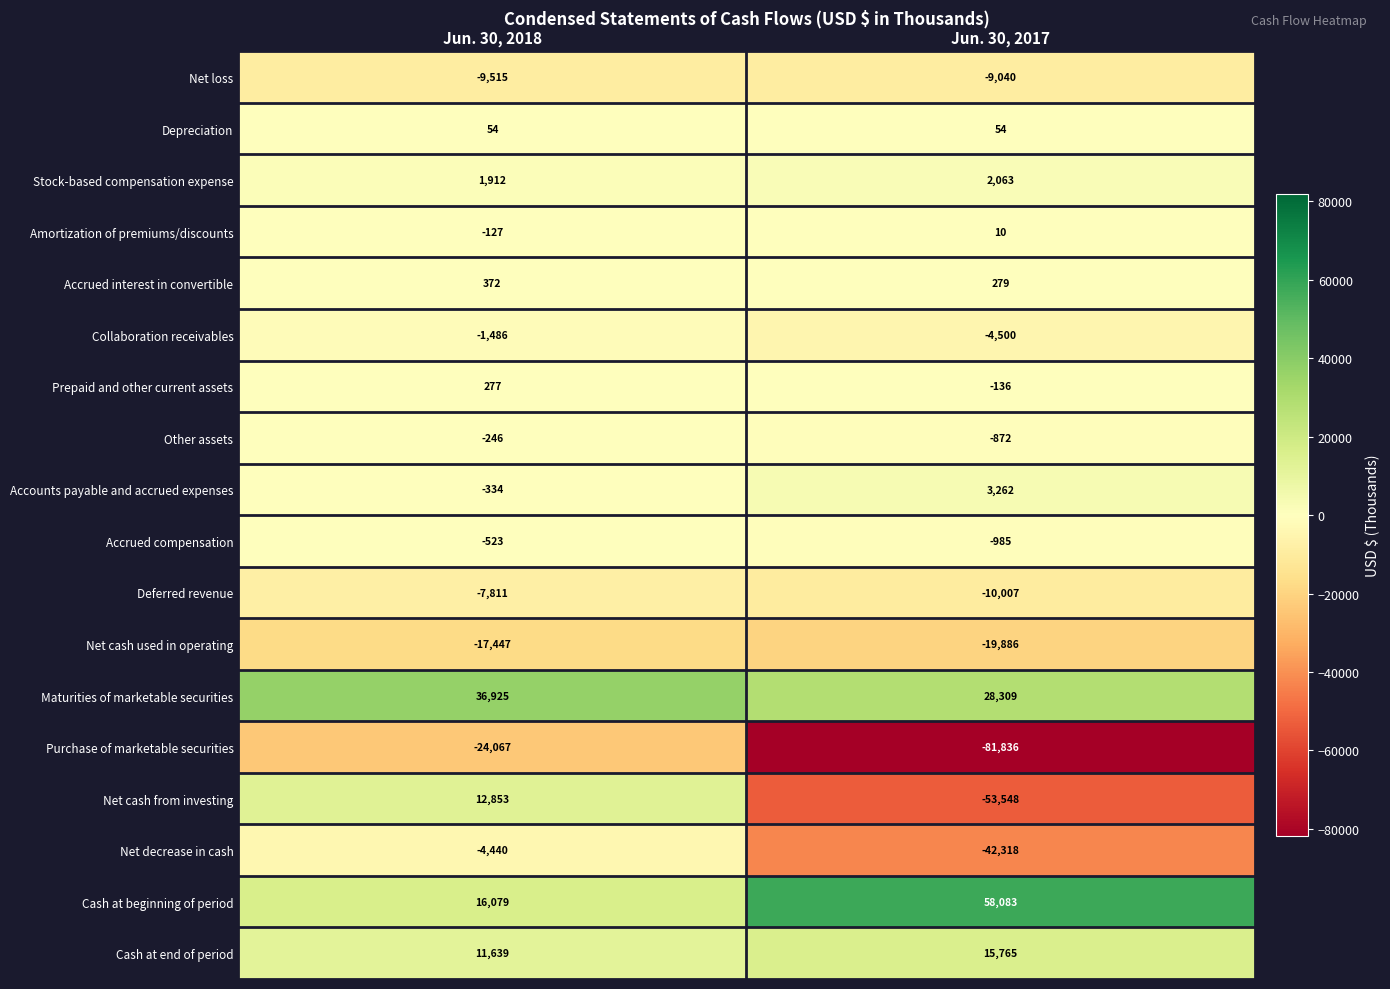

At which label is Accounts payable and accrued expenses closest to 1464?

Jun. 30, 2018